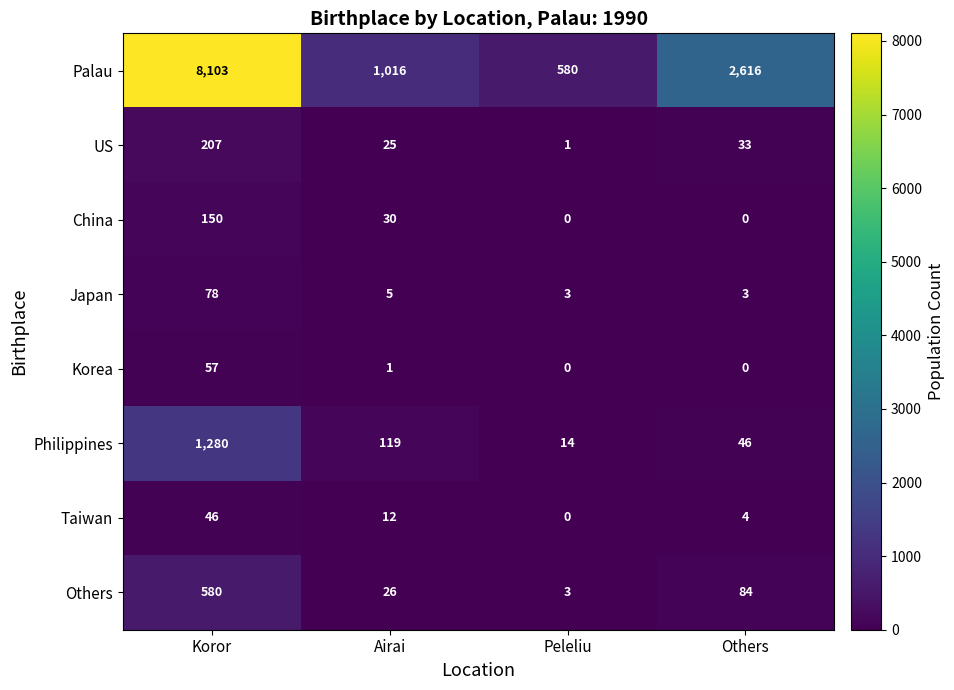

What is the sum of all China values?

180